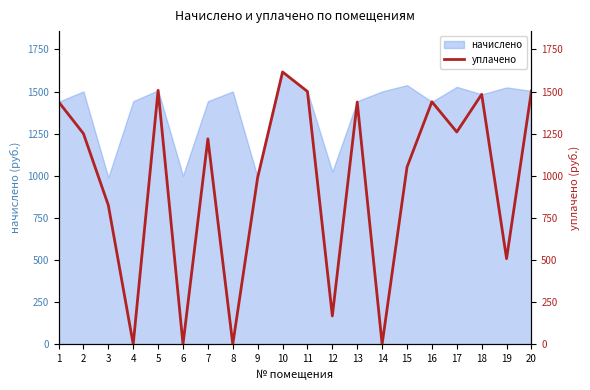

At which label is the value closest to 807?

3